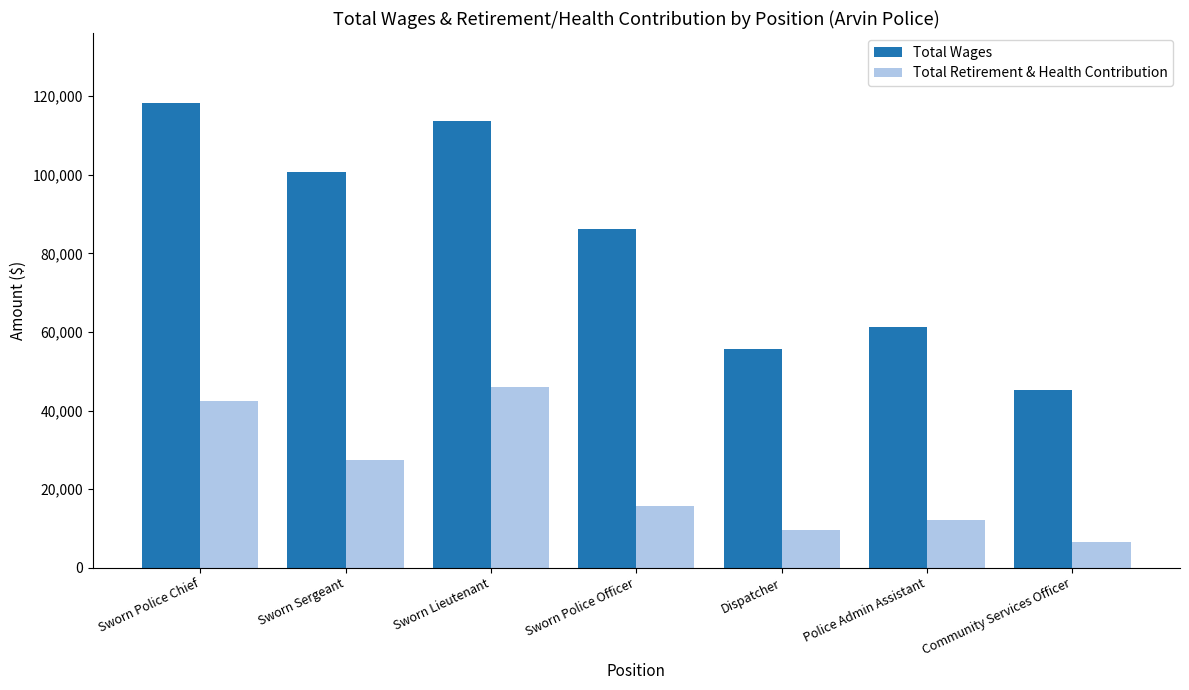

What is the label of the 4th bar from the left?

Sworn Police Officer